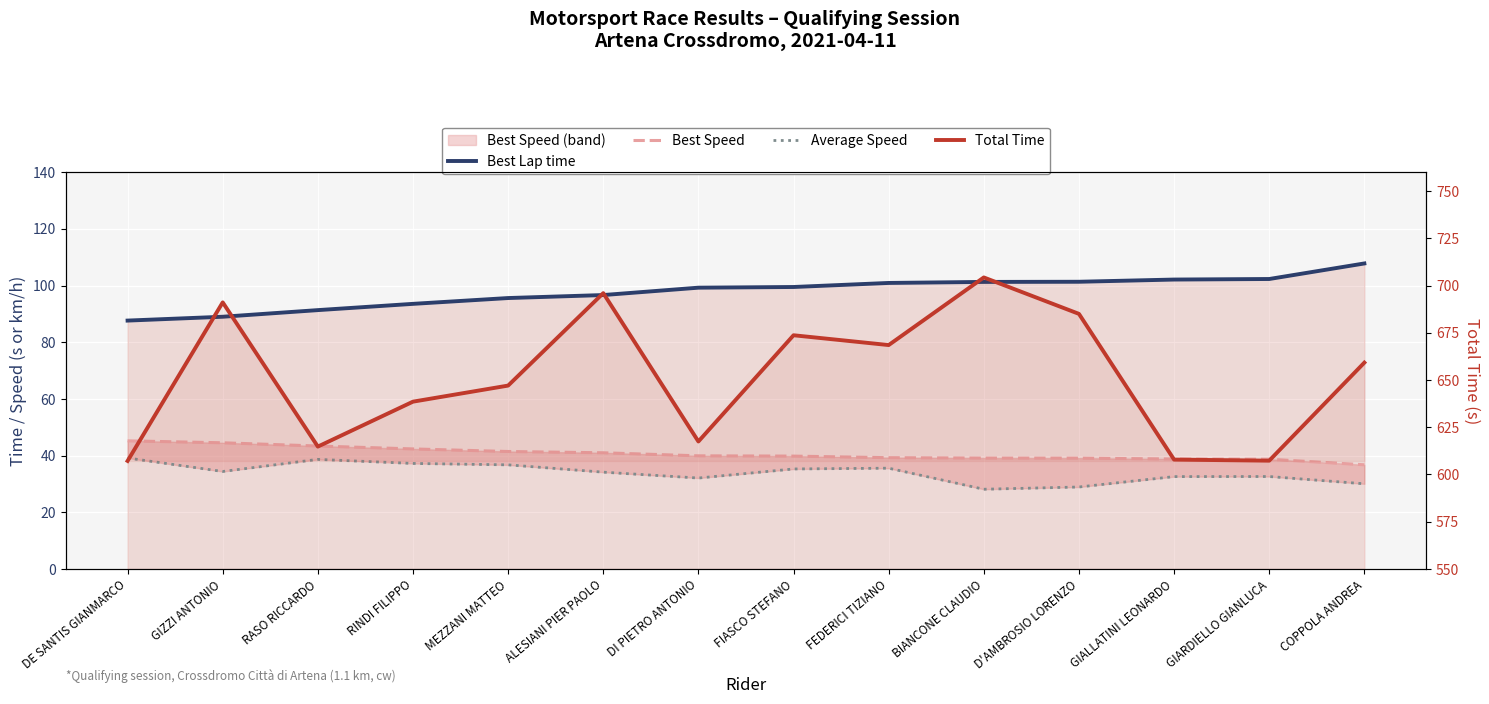

At BIANCONE CLAUDIO, list the series in order from largest to smallest.

Total Time, Best Lap time, Best Speed, Average Speed